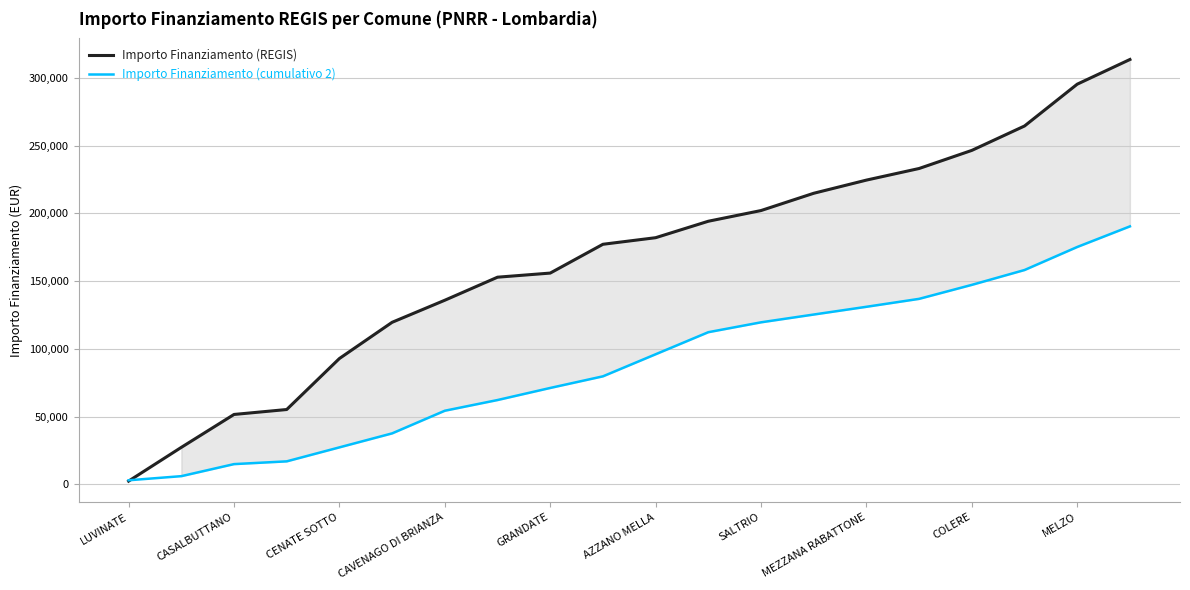

List the series in order of their overall mean, highest first.

Importo Finanziamento (REGIS), Importo Finanziamento (cumulativo 2)